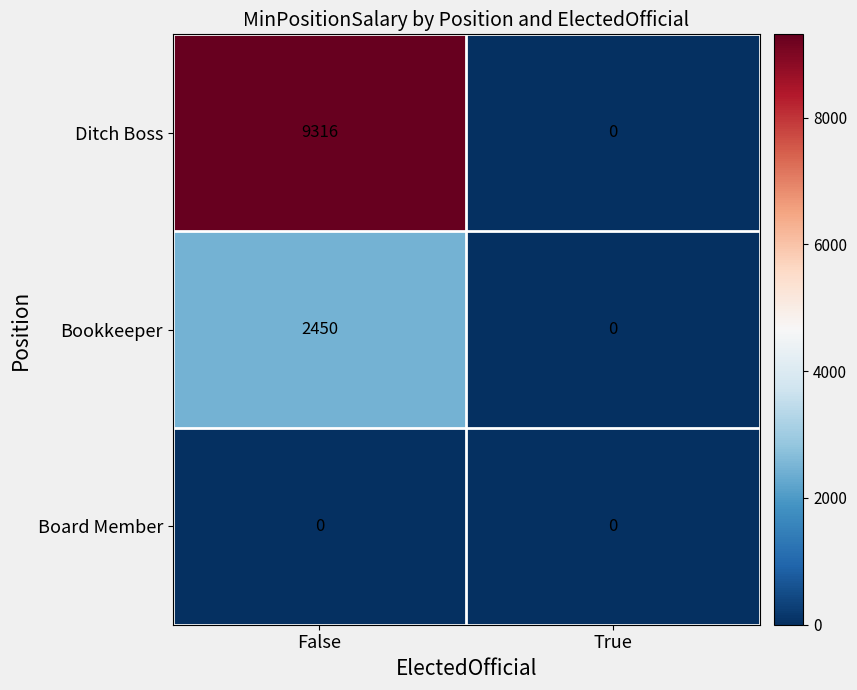

Which series has the widest spread of values?

Ditch Boss